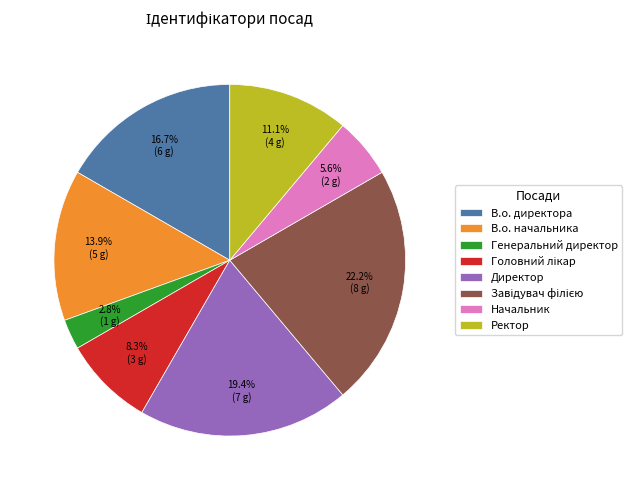

To the nearest percent, what is the average slice percentage?

12%